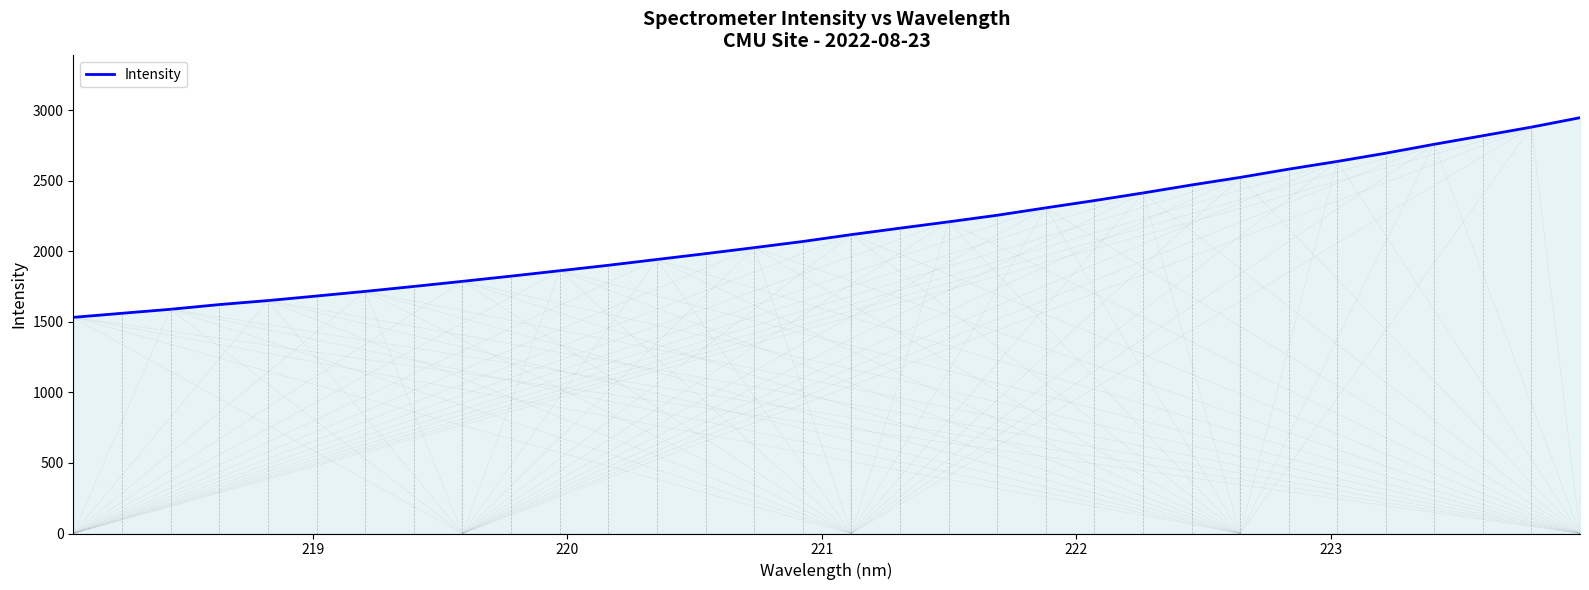

What is the difference between the maximum and minimum values?

1415.5